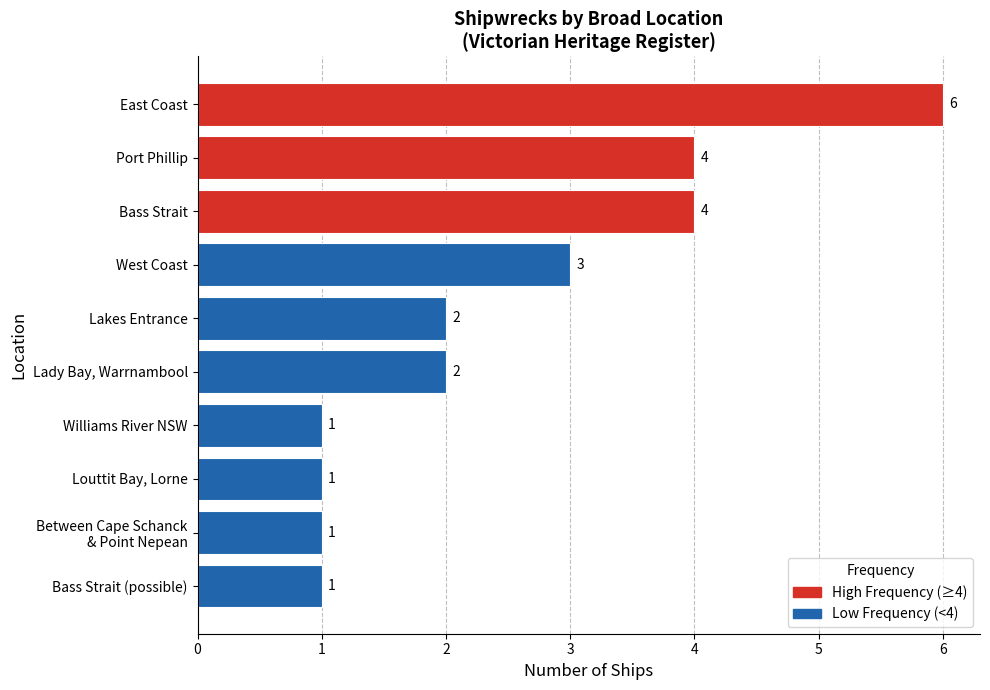

What is the maximum value shown in the chart?

6